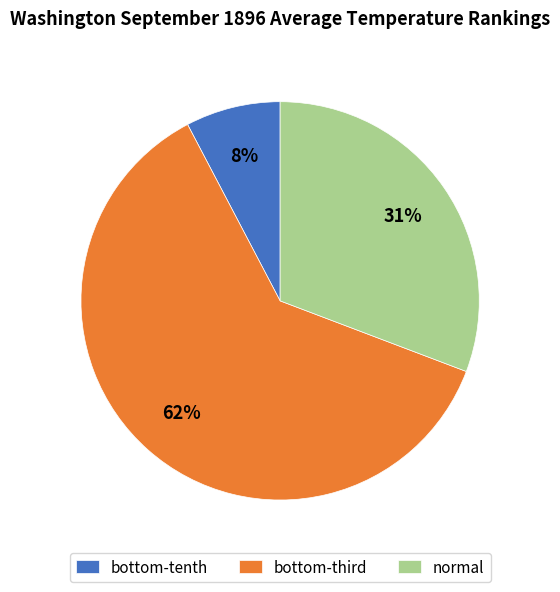

Count the number of slices in the pie.

3